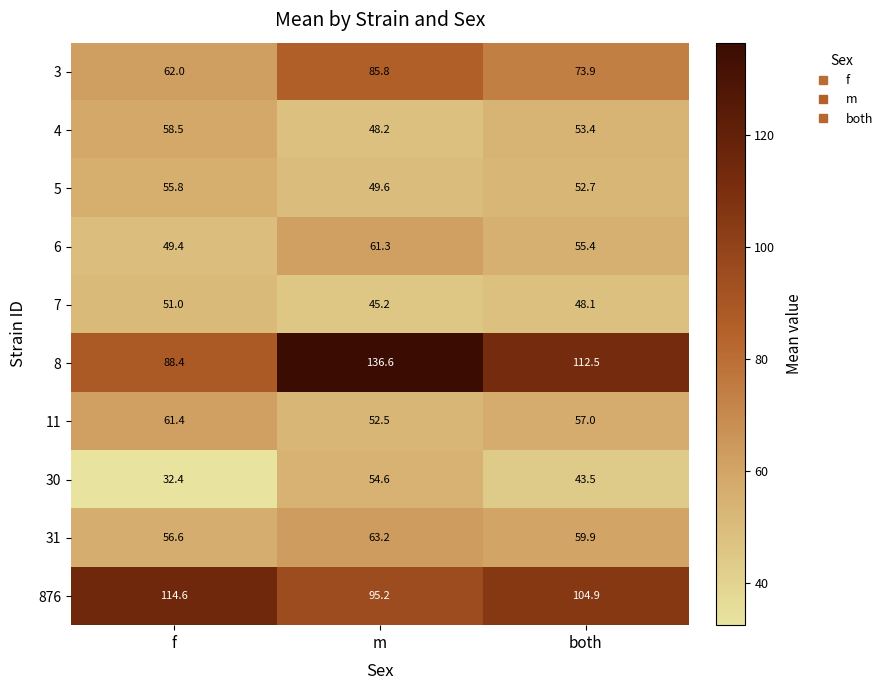

What is the sum of all 6 values?

166.1